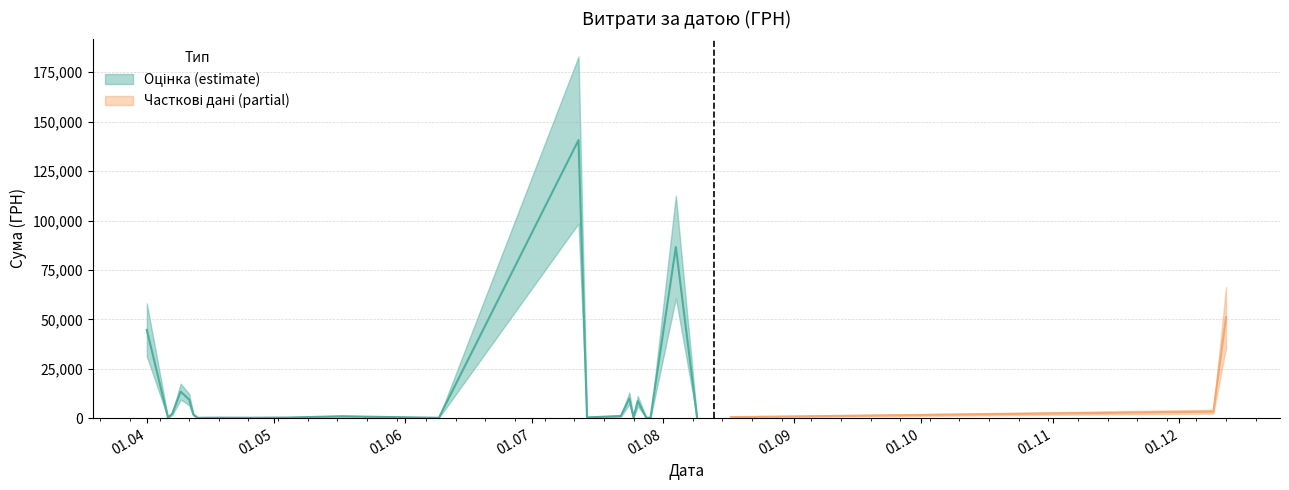

Between 13.04.2016 and 09.06.2016, which is larger?

09.06.2016